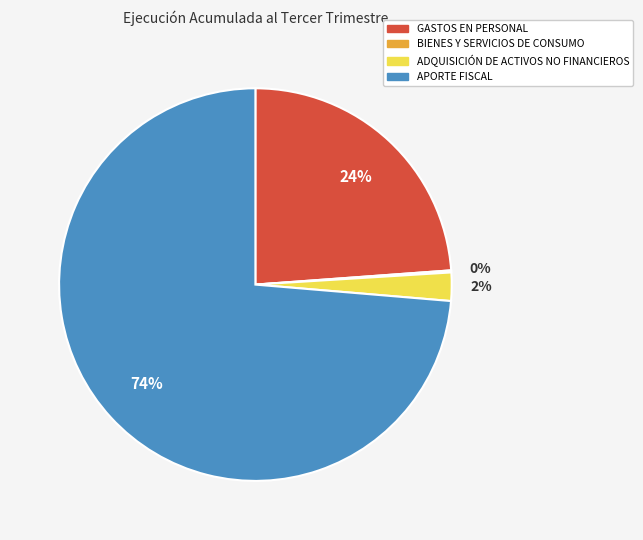

Does any single category account for the majority?

Yes